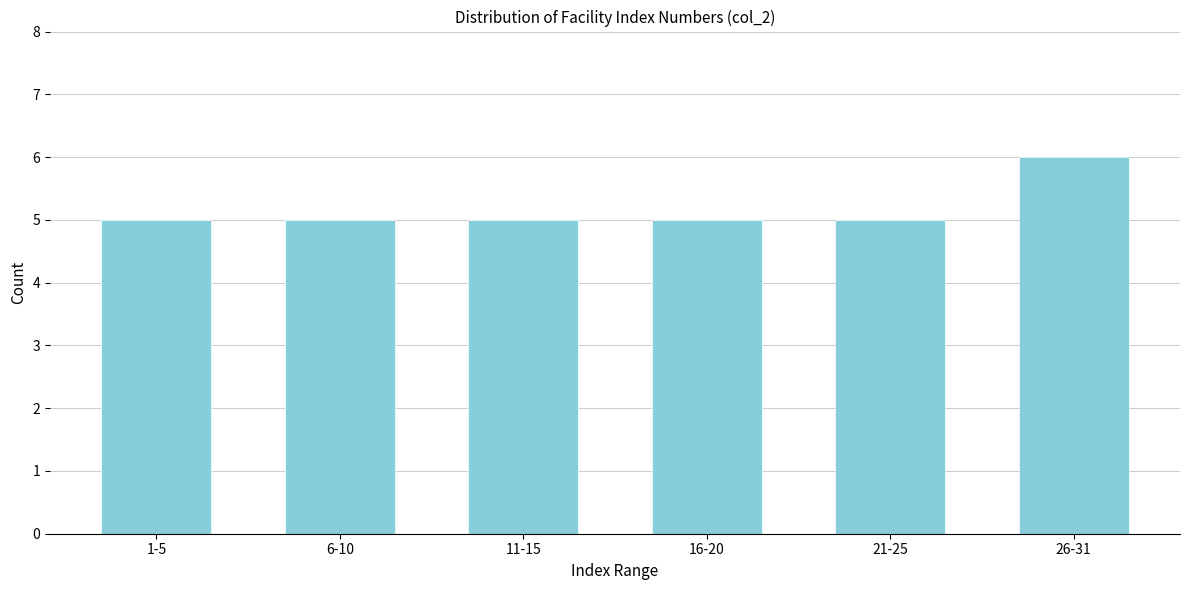

Reading right to left, list all the values displayed in this chart.

26-31=6	21-25=5	16-20=5	11-15=5	6-10=5	1-5=5